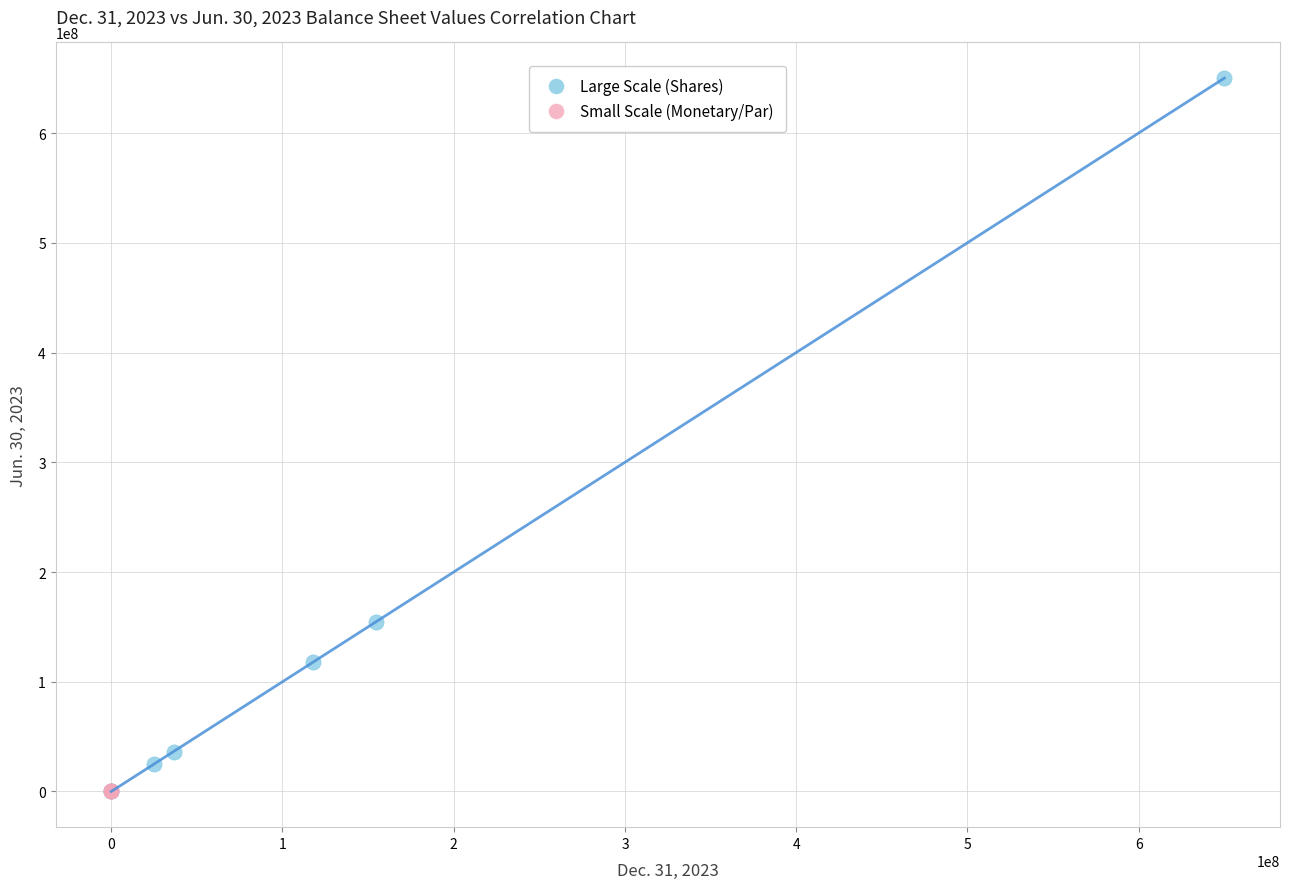

What are all the series names shown in the legend?

Large Scale (Shares), Small Scale (Monetary/Par)